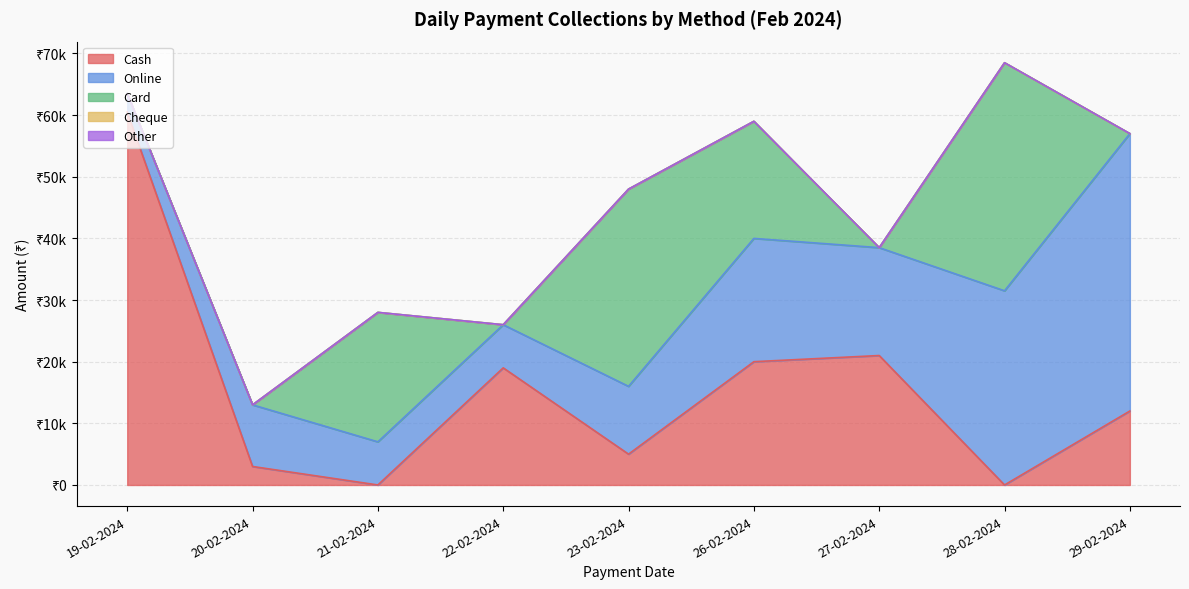

True or false: Cheque has more than 0 interior local peaks.

False